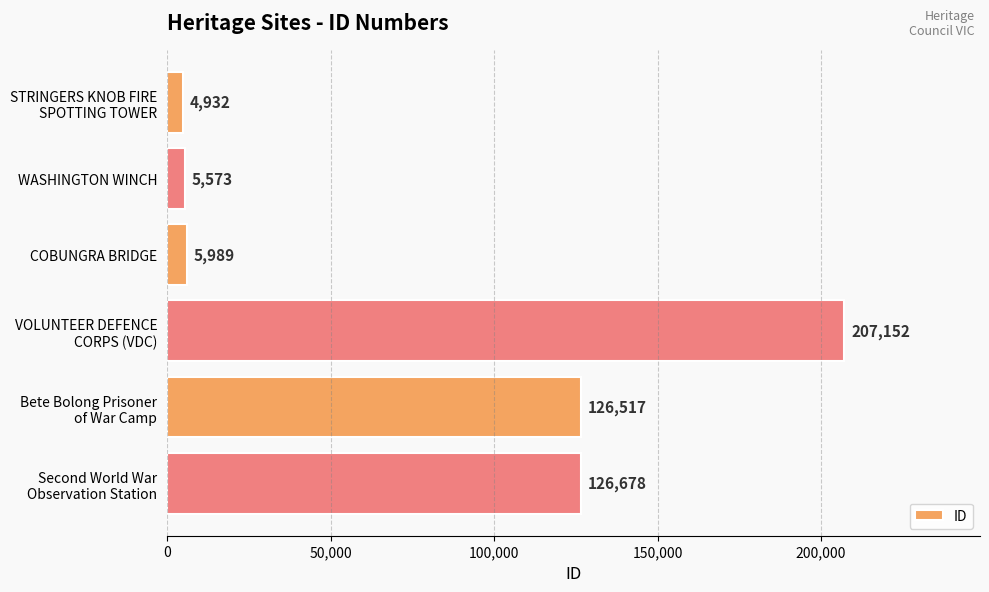

List the labels in order of value, largest first.

VOLUNTEER DEFENCE
CORPS (VDC), Second World War
Observation Station, Bete Bolong Prisoner
of War Camp, COBUNGRA BRIDGE, WASHINGTON WINCH, STRINGERS KNOB FIRE
SPOTTING TOWER